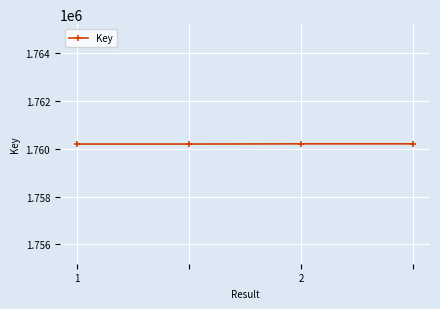

Does the chart have visible grid lines?

Yes